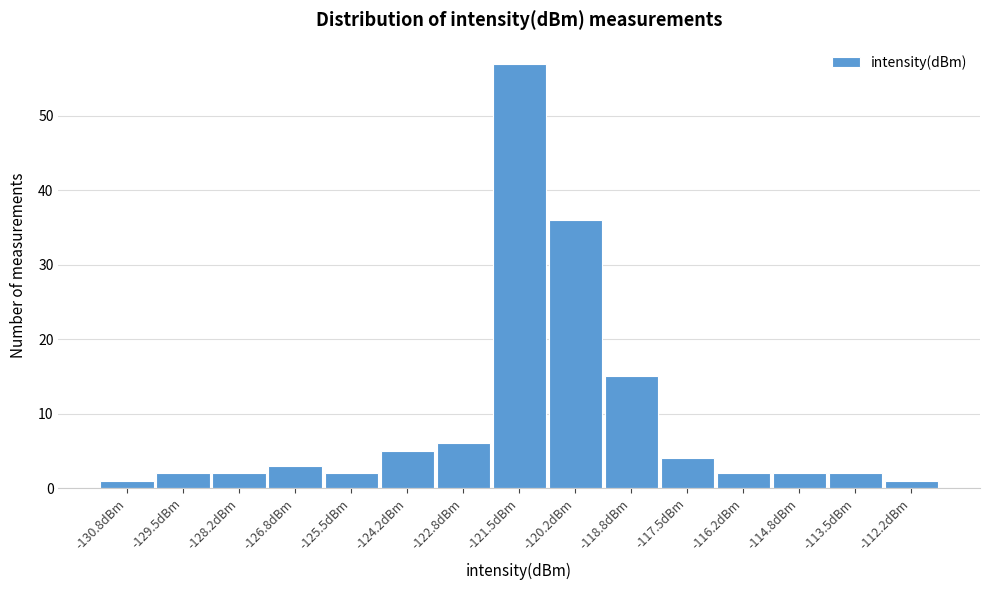

What is the height of the bar covering -120.8 to -119.4 on the x-axis? Neither the bar edges nor the heights are printed on the chart, so give them approximately, as read against the axes.

36